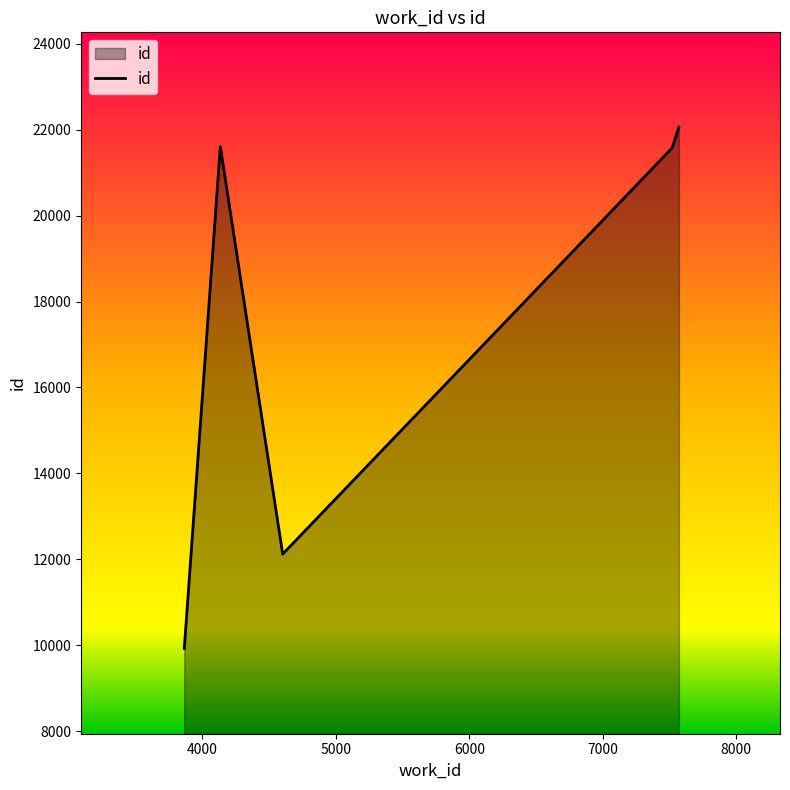

What is the difference between the second highest and minimum values?

11680